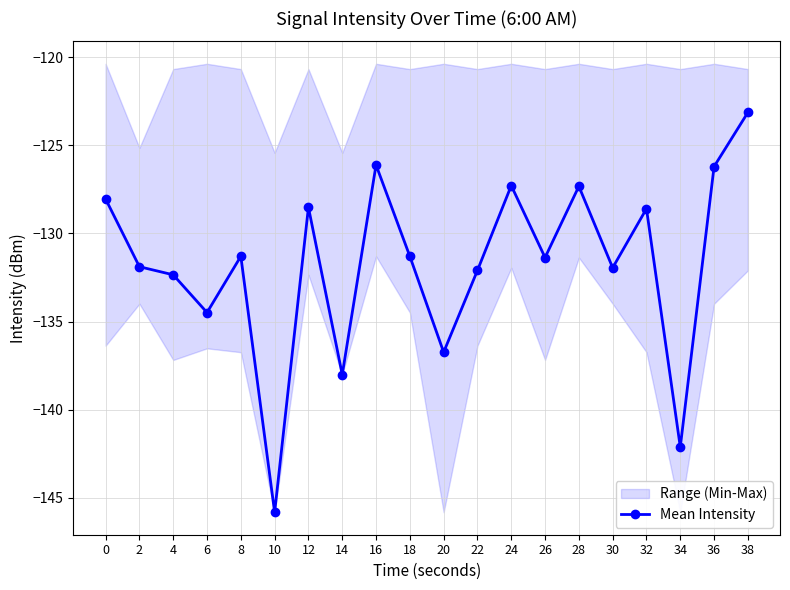

What is the difference between the values at 24 and 10?

18.5